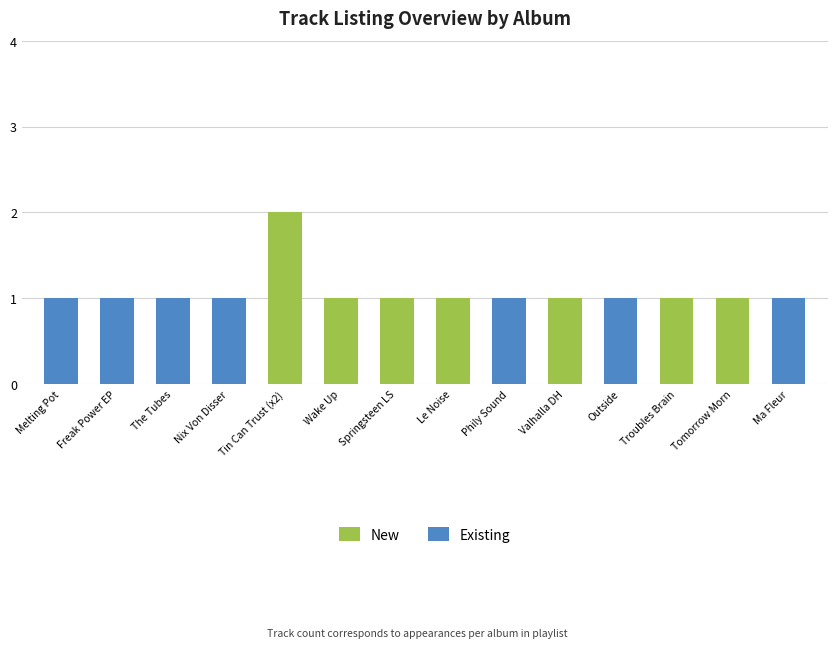

Is it true that New equals 1 at Outside?

False